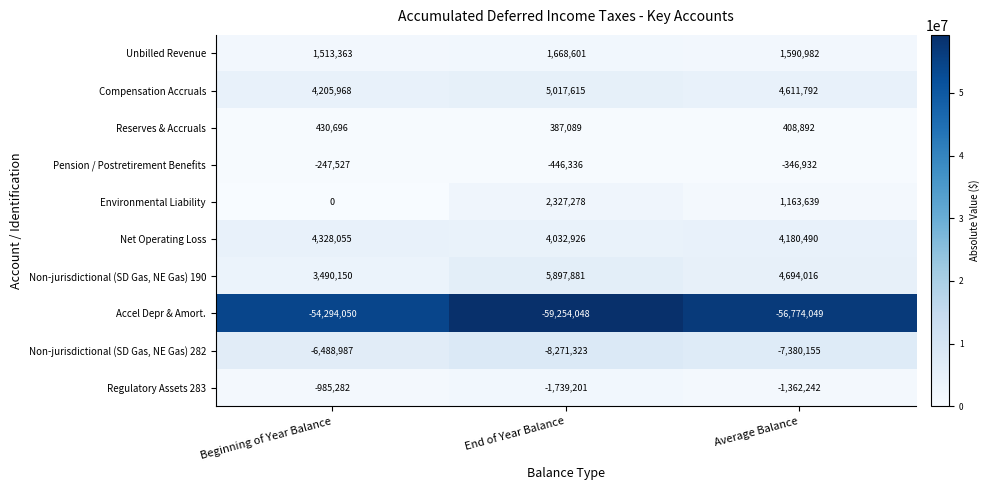

Reading right to left, what are all the values shown in this chart?

Unbilled Revenue: 1590982	1668601	1513363
Compensation Accruals: 4611792	5017615	4205968
Reserves & Accruals: 408892	387089	430696
Pension / Postretirement Benefits: -346932	-446336	-247527
Environmental Liability: 1163639	2327278	0
Net Operating Loss: 4180490	4032926	4328055
Non-jurisdictional (SD Gas, NE Gas) 190: 4694016	5897881	3490150
Accel Depr & Amort.: -56774049	-59254048	-54294050
Non-jurisdictional (SD Gas, NE Gas) 282: -7380155	-8271323	-6488987
Regulatory Assets 283: -1362242	-1739201	-985282